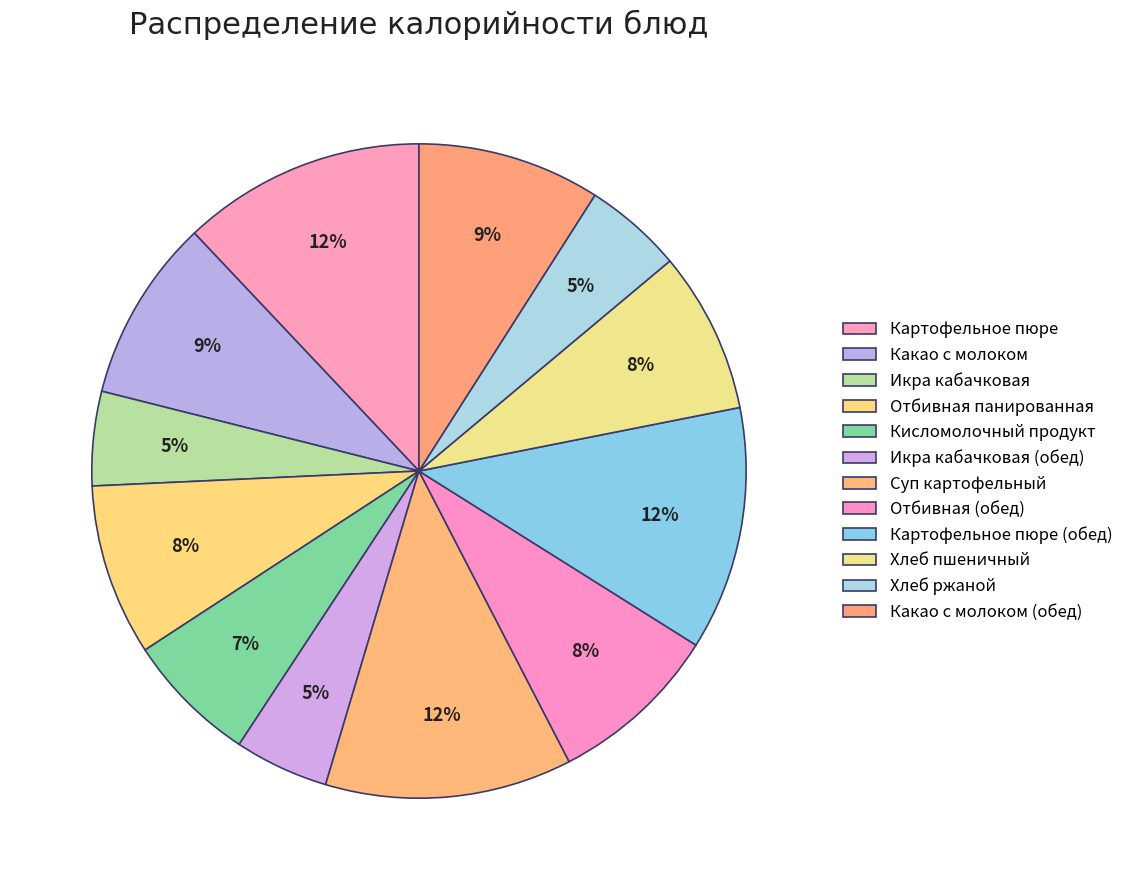

Count the number of slices in the pie.

12